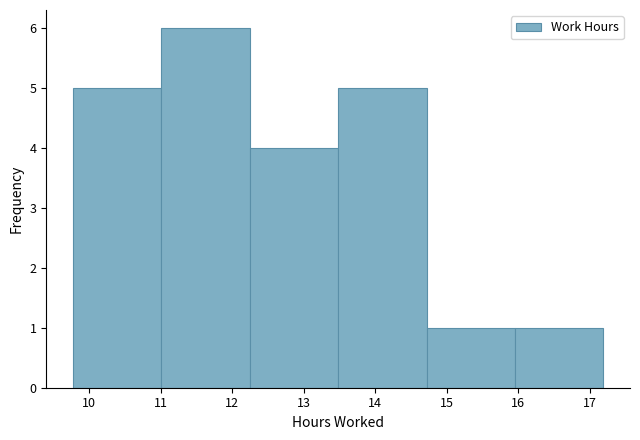

Which range on the x-axis has the tallest bar?

11.0 to 12.2